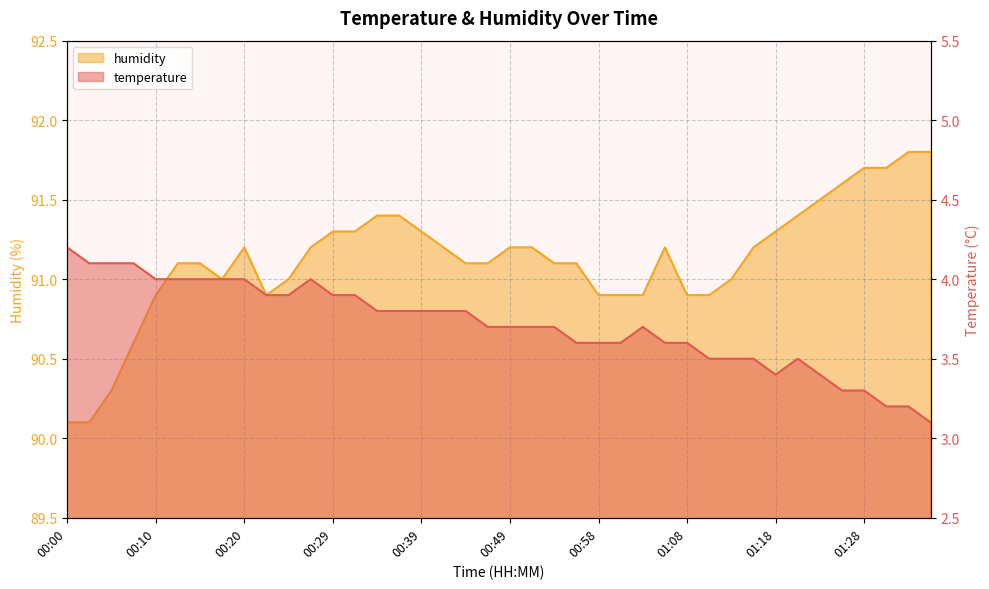

Where is the first local minimum for humidity?

00:17